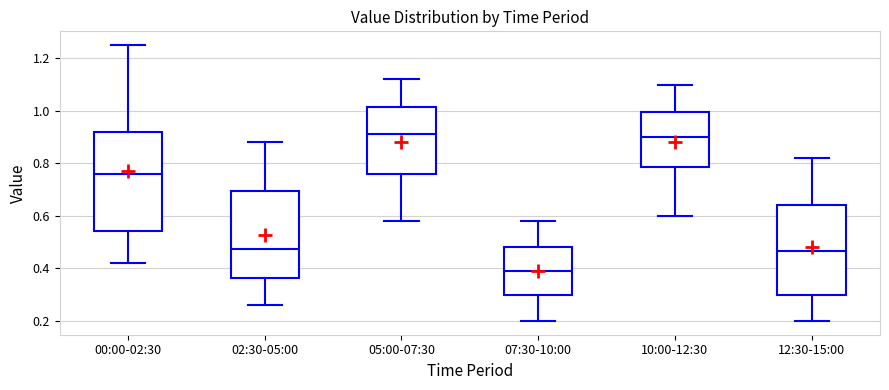

Which box is the tallest, from its lower edge to its upper edge?

00:00-02:30